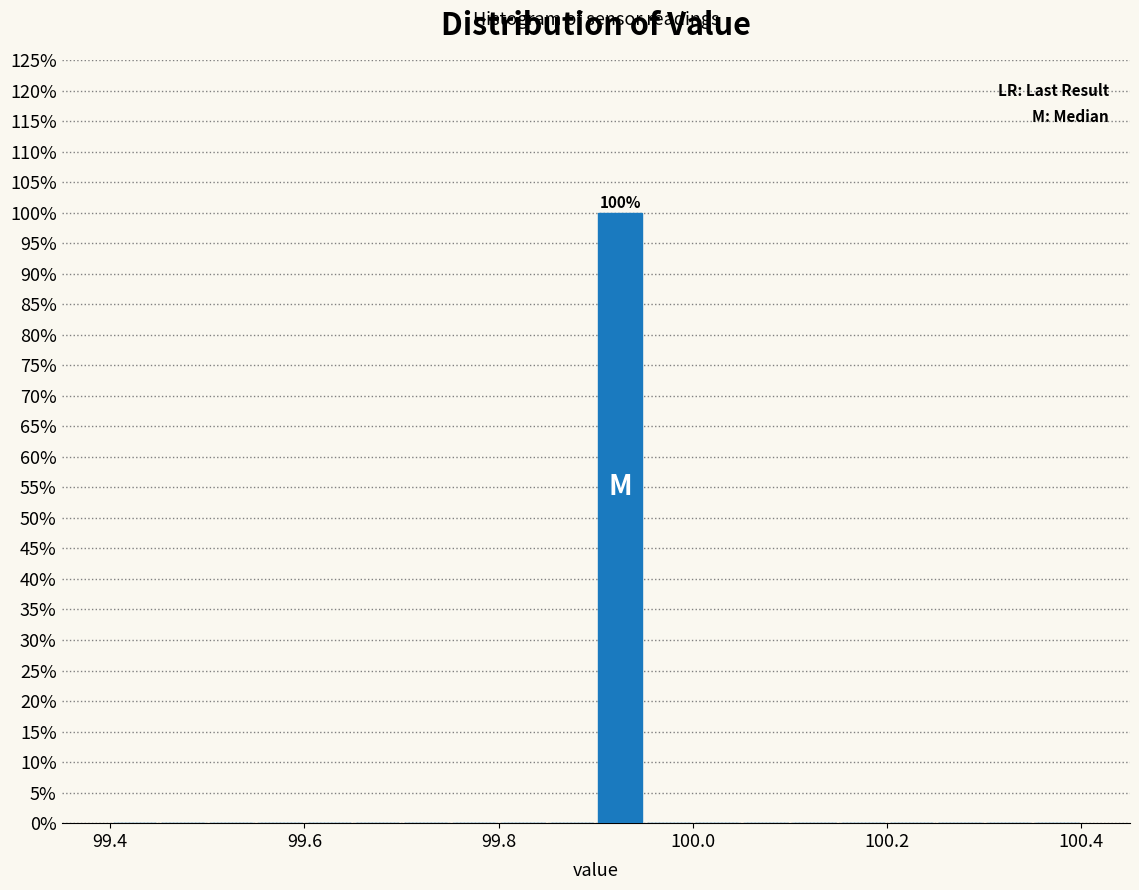

Around what value on the x-axis is the tallest bar? Give the approximate position of its centre, as read against the axis.

99.92